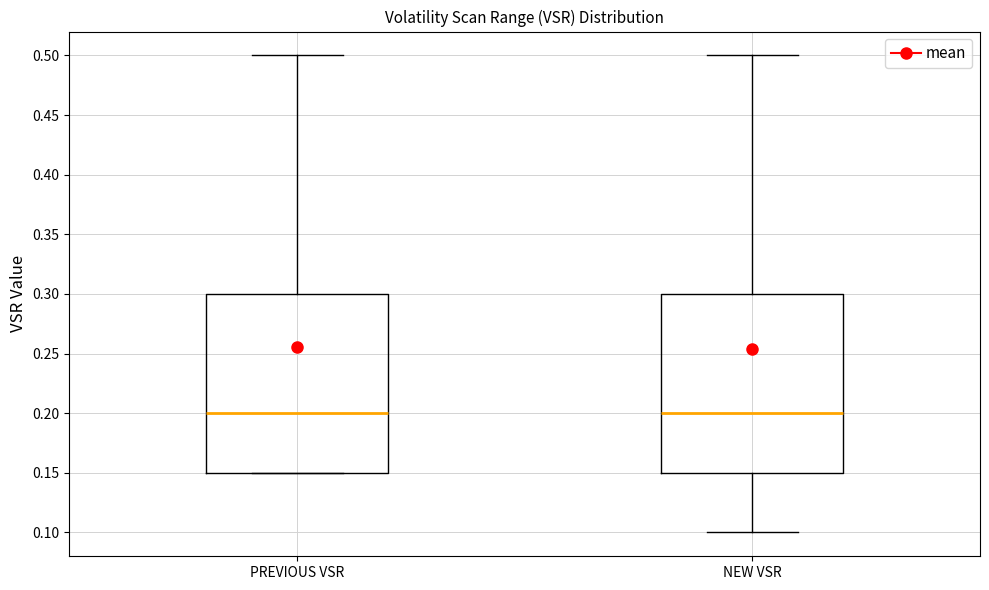

Reading left to right, transcribe this box plot: for each box, give where its median line is, the range the box spans, and where its two whiskers end, as read against the y-axis. The values are not printed on the chart, so give them approximately, as read against the axis.

PREVIOUS VSR: median 0.20, box 0.15 to 0.30, whiskers 0.15 to 0.50
NEW VSR: median 0.20, box 0.15 to 0.30, whiskers 0.10 to 0.50